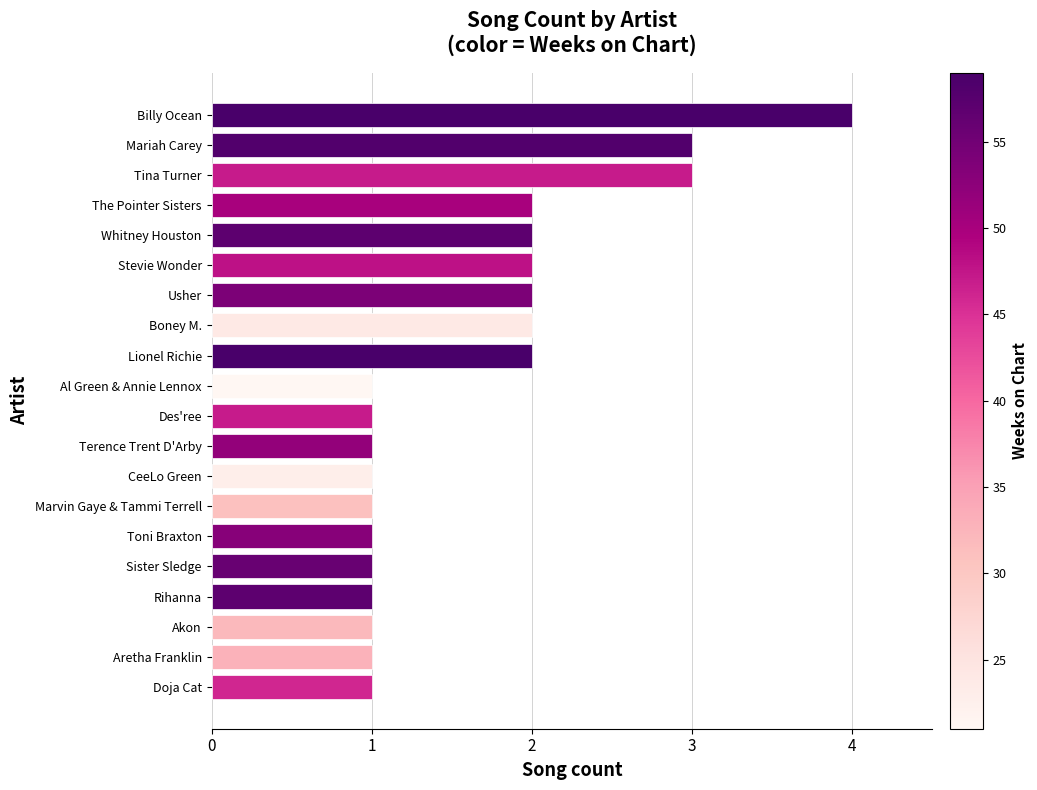

Approximately how many times larger is the value at Billy Ocean compared to Akon?

4.0